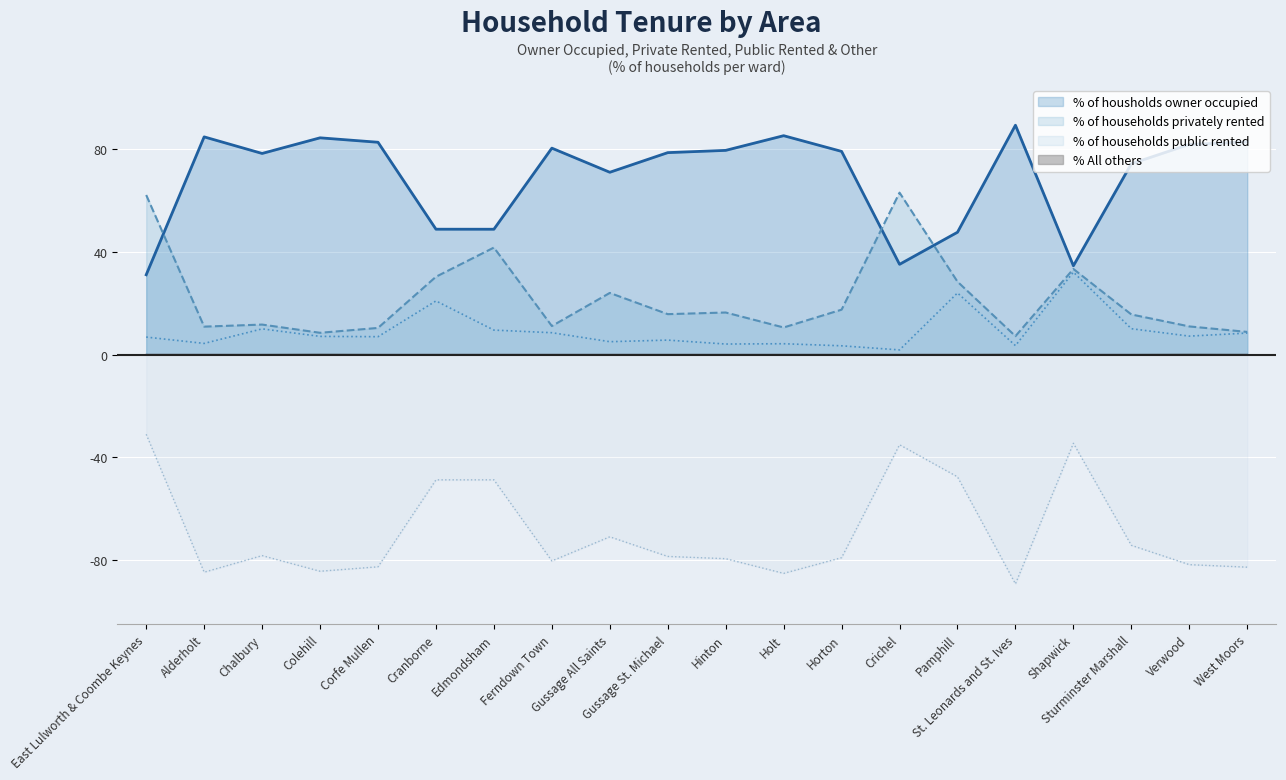

What is the spread (max minus min) of values at East Lulworth & Coombe Keynes?

62.1